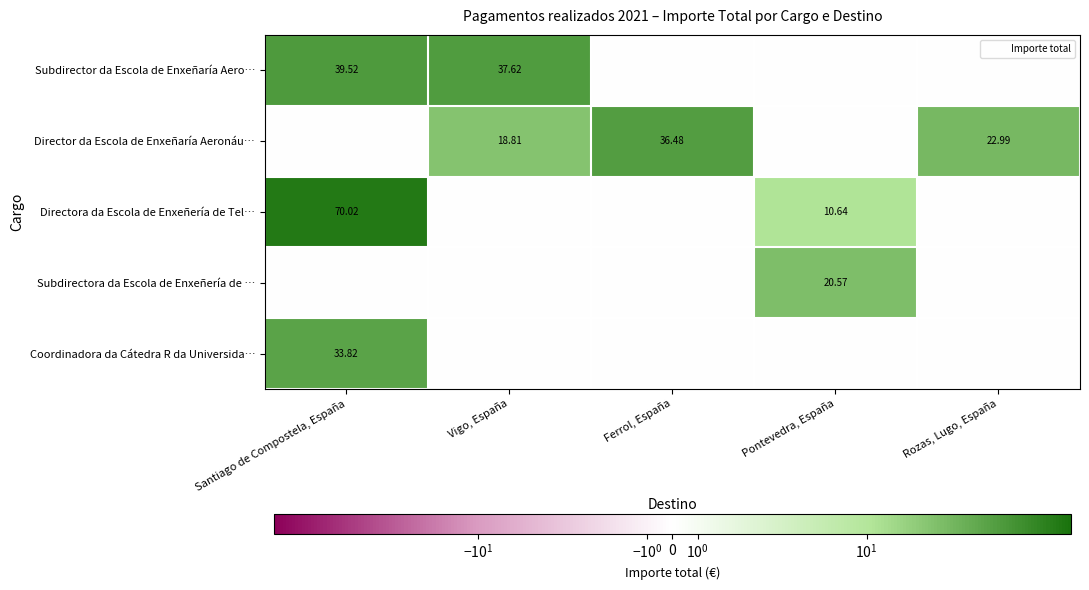

Which has a higher value, Vigo, España or Santiago de Compostela, España?

Santiago de Compostela, España